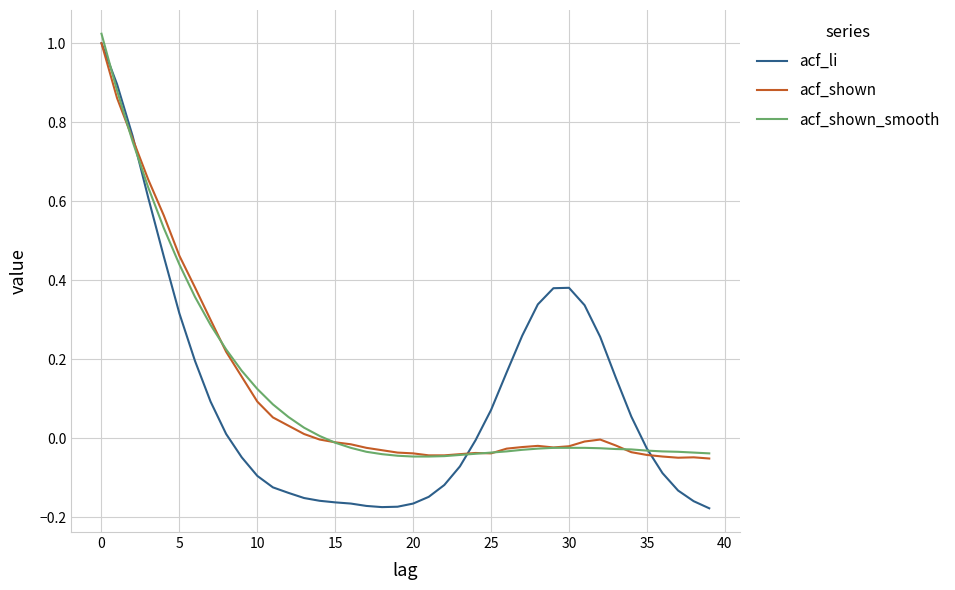

Which series has the widest spread of values?

acf_li